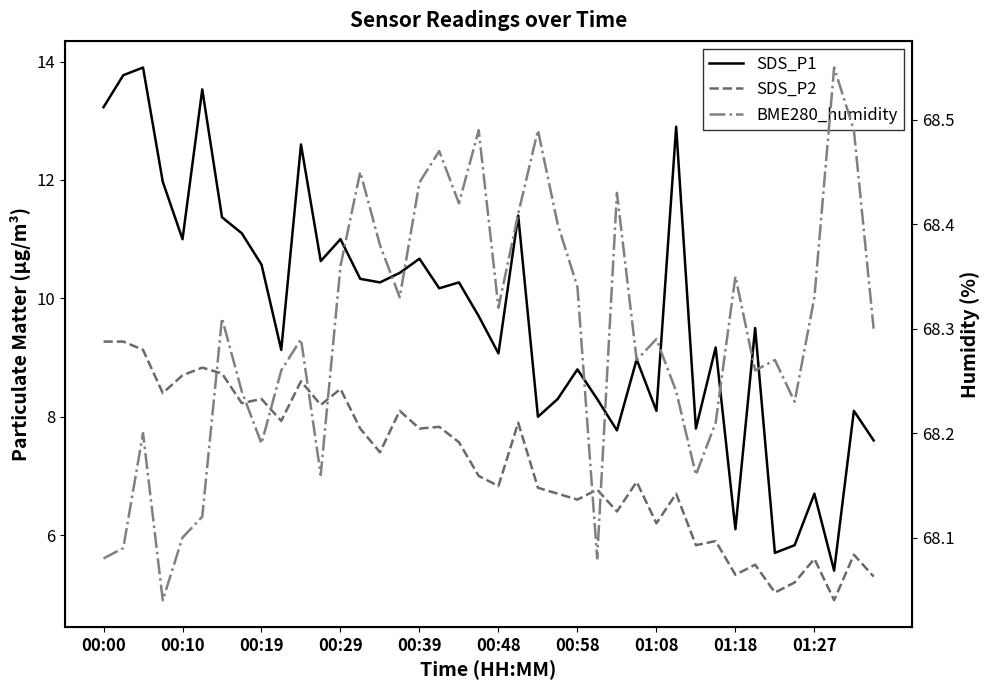

At which label does SDS_P1 first exceed 10?

00:00